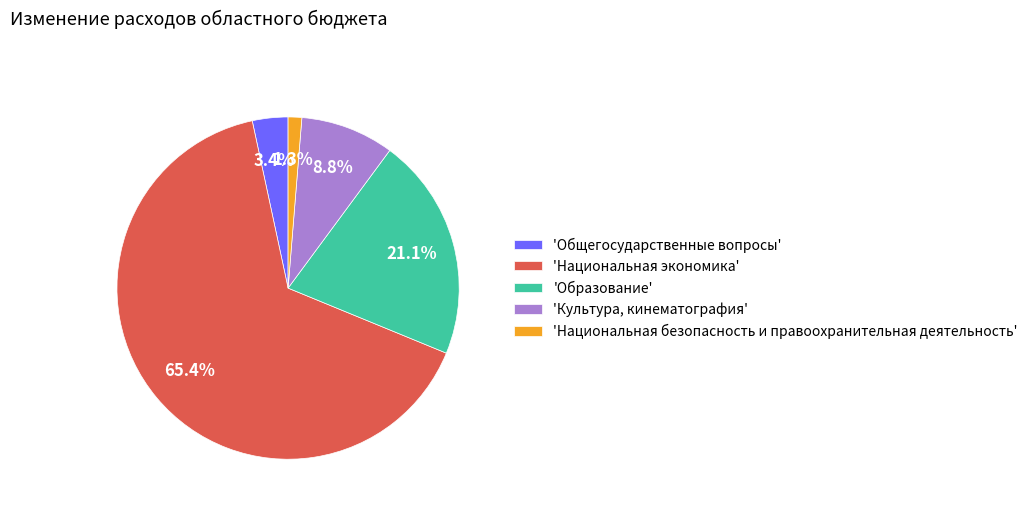

Which slice represents more than half of the pie?

'Национальная экономика'